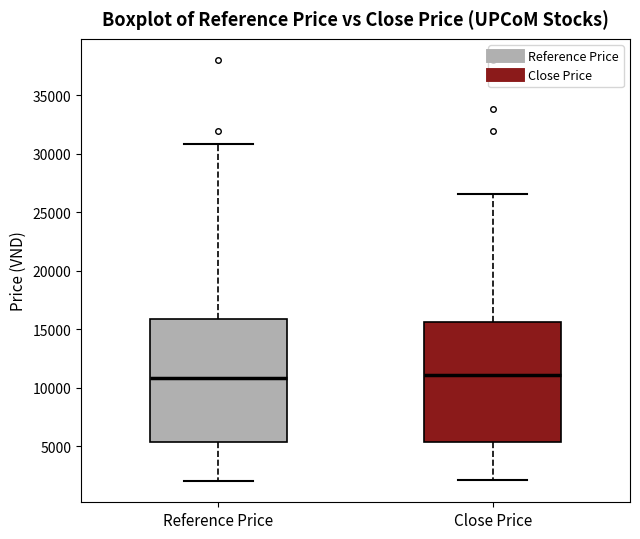

Where does the upper whisker of the box for Close Price end on the y-axis? The values are not printed on the chart, so give them approximately, as read against the axis.

26500